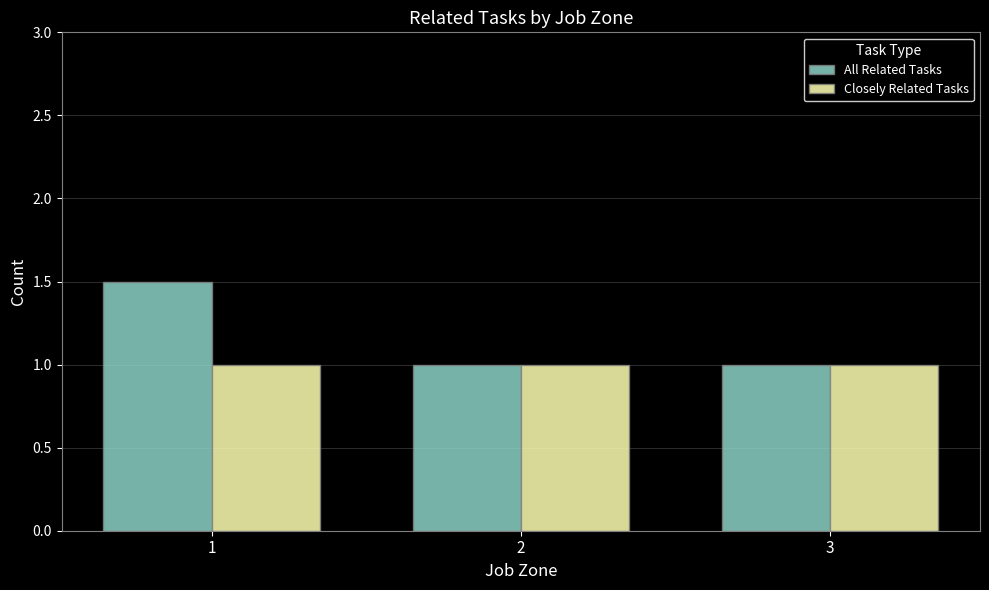

Which series has the widest spread of values?

All Related Tasks